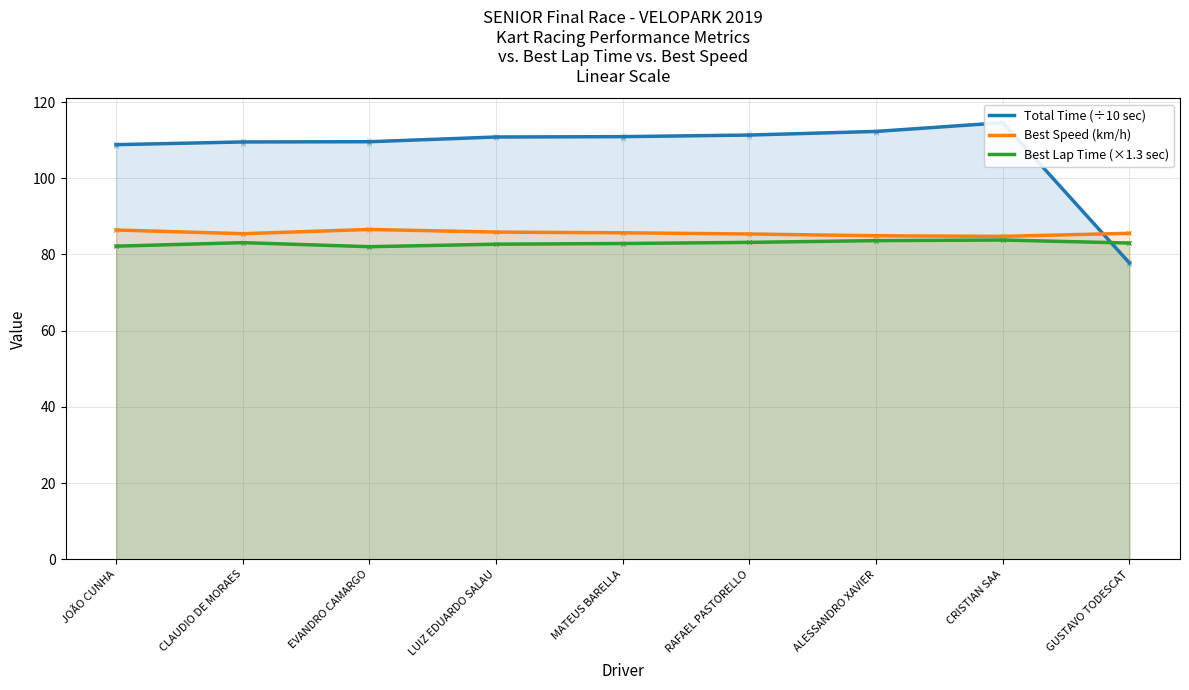

What are all the series names shown in the legend?

Total Time (÷10 sec), Best Speed (km/h), Best Lap Time (×1.3 sec)